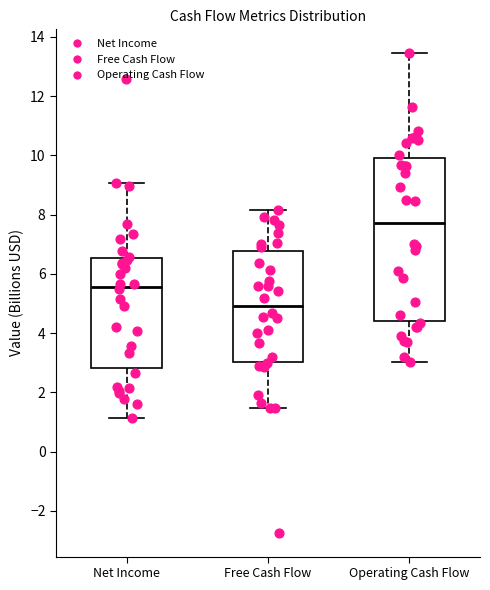

Where is the upper edge of the box for Free Cash Flow on the y-axis? The values are not printed on the chart, so give them approximately, as read against the axis.

6.8